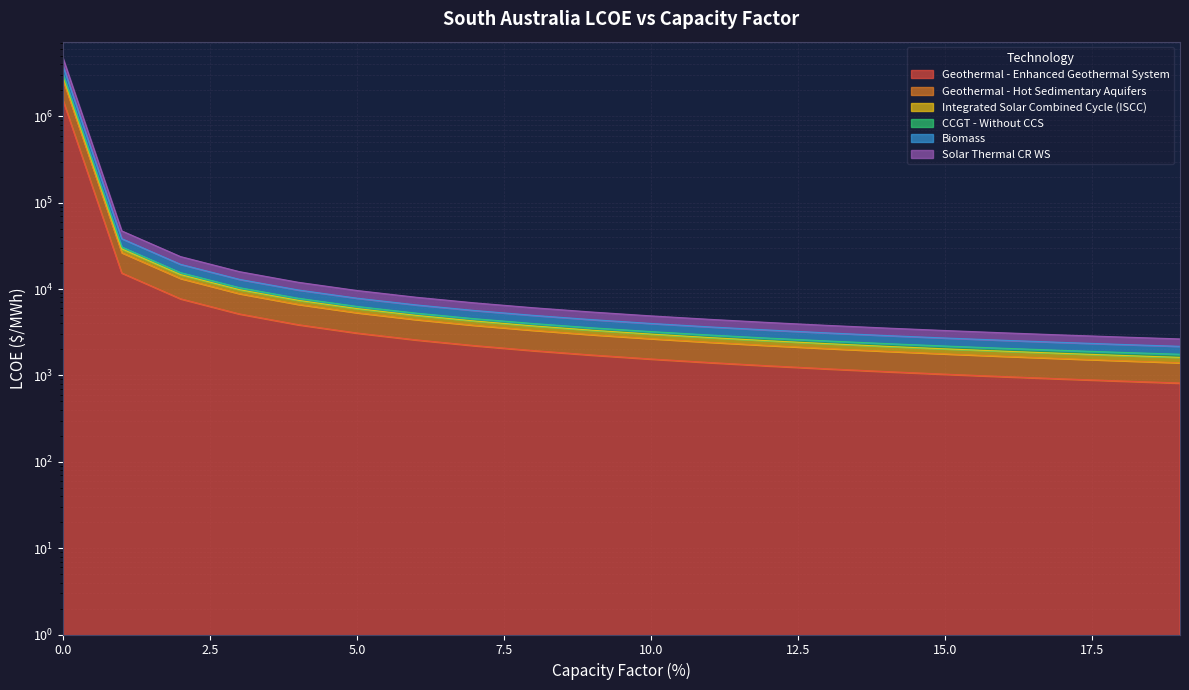

Is it true that CCGT - Without CCS equals 11260.0 at 4?

False